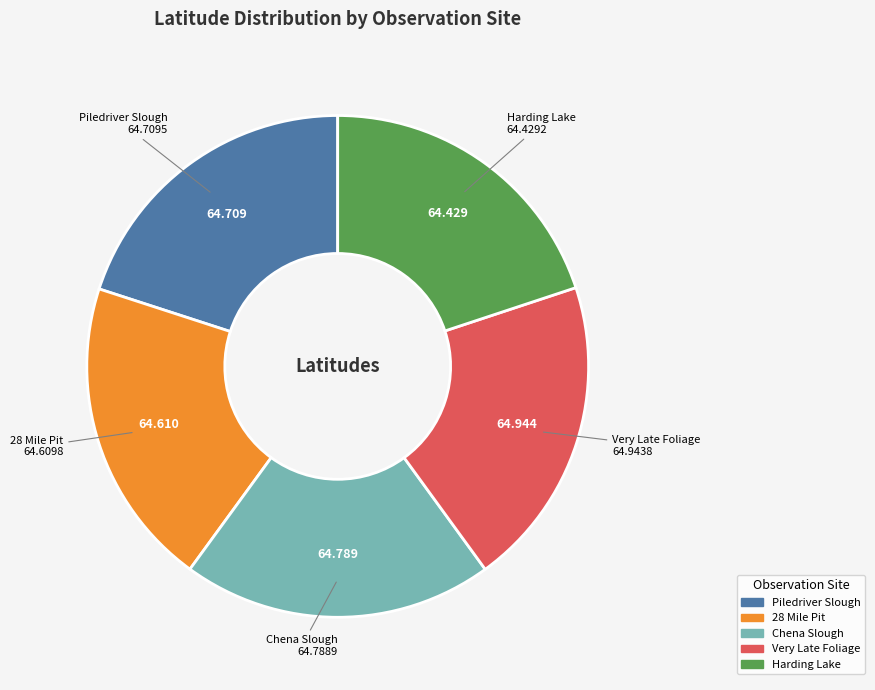

Does Very Late Foliage represent more than half of the total?

No